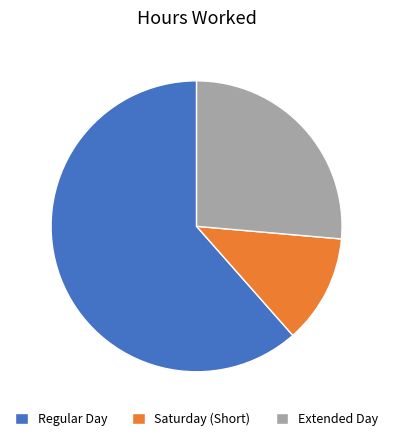

Between Saturday (Short) and Extended Day, which is larger?

Extended Day